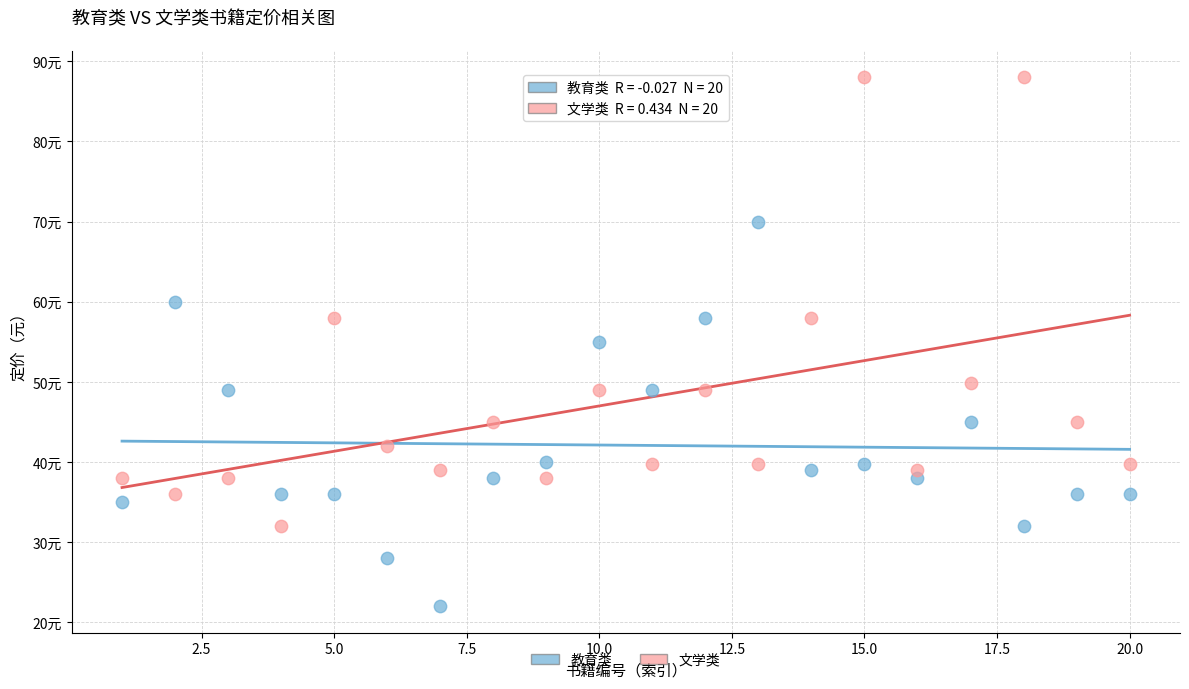

Which series has the widest spread of Y values?

文学类